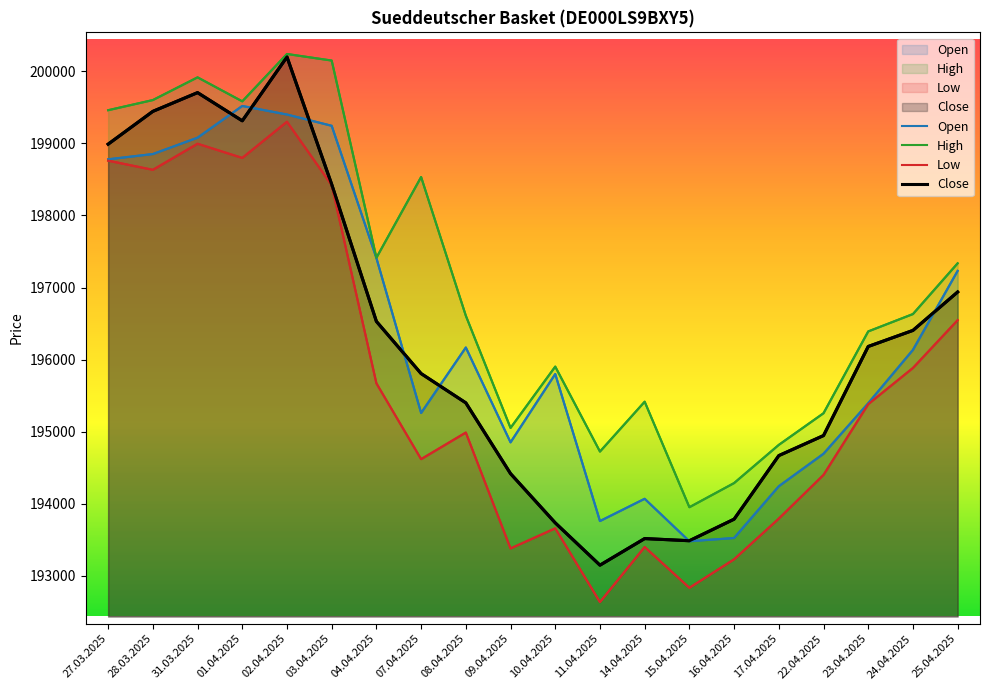

The value of Low at 24.04.2025 is 322601. True or false?

False